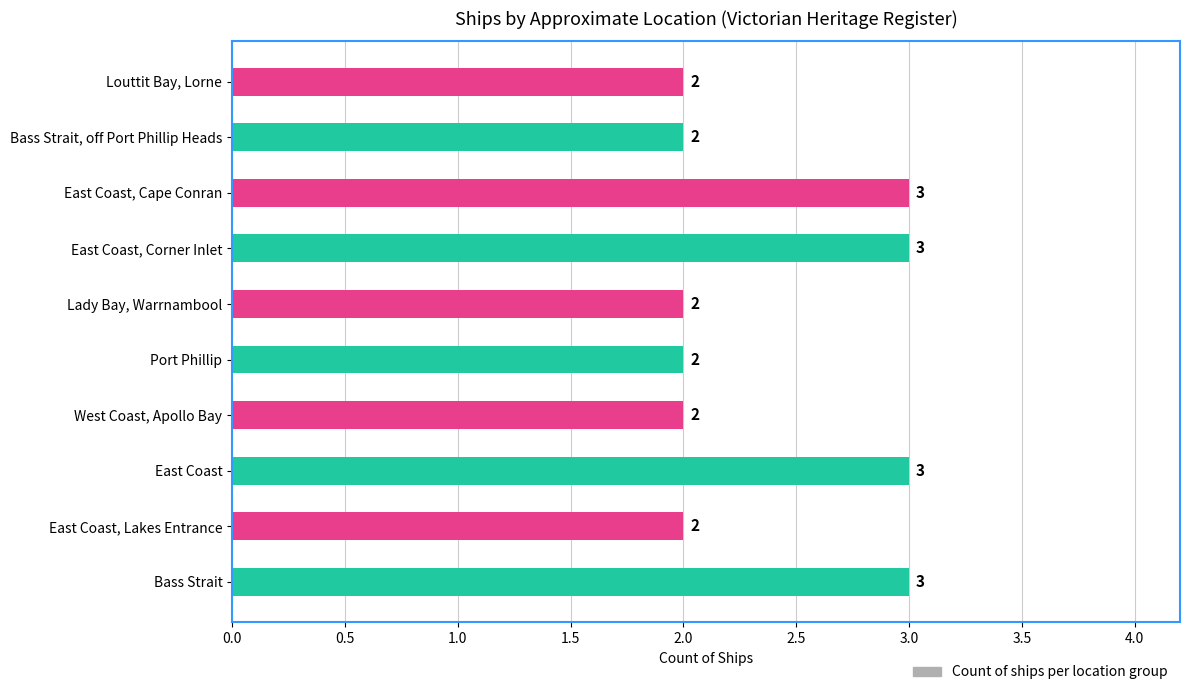

What is the maximum value shown in the chart?

3